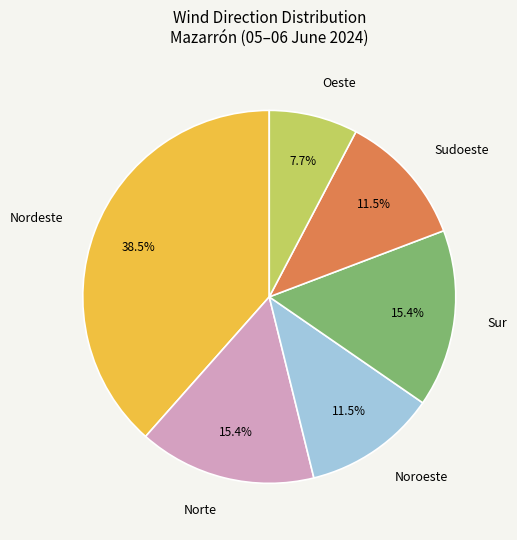

Count the number of slices in the pie.

6